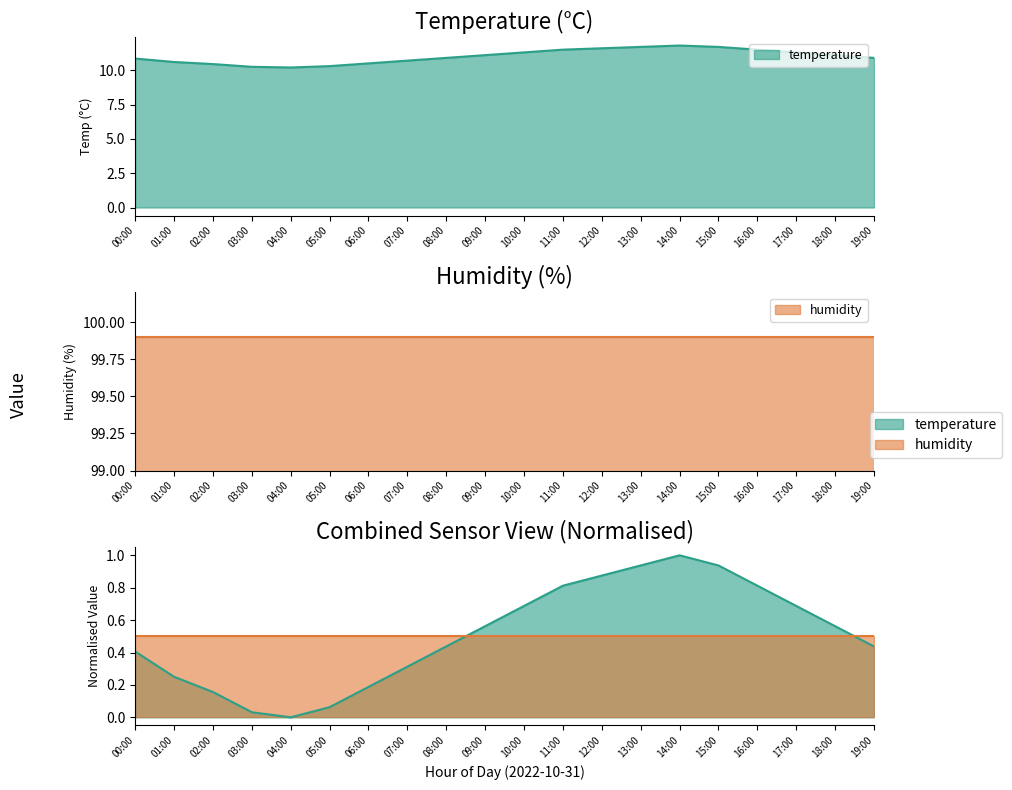

The chart shows a value of 1.0 at 09:00. True or false?

False